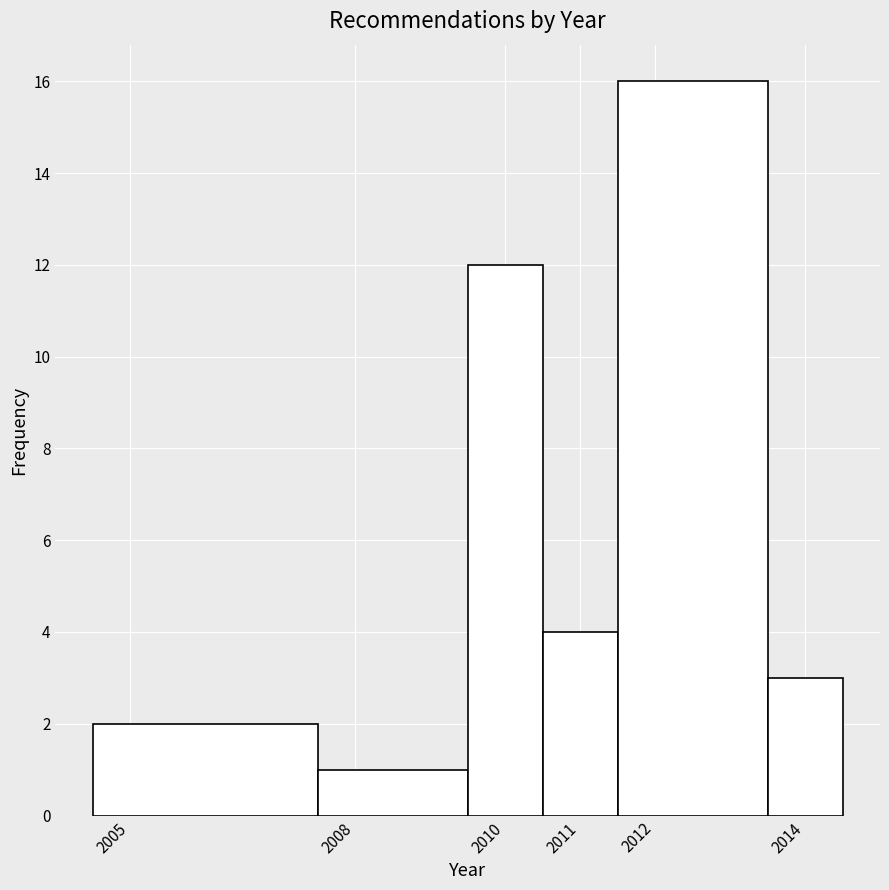

Reading left to right, list every bar in this chart as the range it spans on the x-axis followed by its height. The values are not printed on the chart, so give them approximately, as read against the axis.

2004.5 to 2007.5: 2
2007.5 to 2009.5: 1
2009.5 to 2010.5: 12
2010.5 to 2011.5: 4
2011.5 to 2013.5: 16
2013.5 to 2014.5: 3